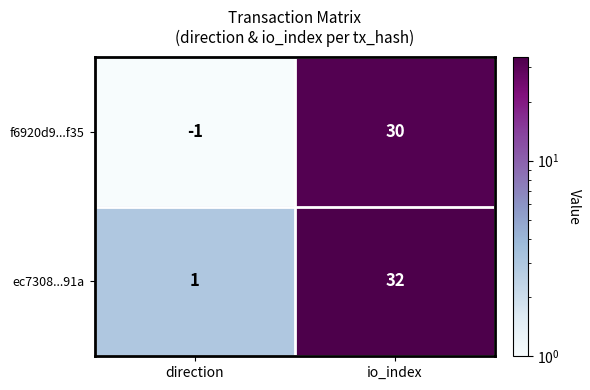

Reading right to left, transcribe all the data shown in this chart.

f6920d9...f35: 30	-1
ec7308...91a: 32	1